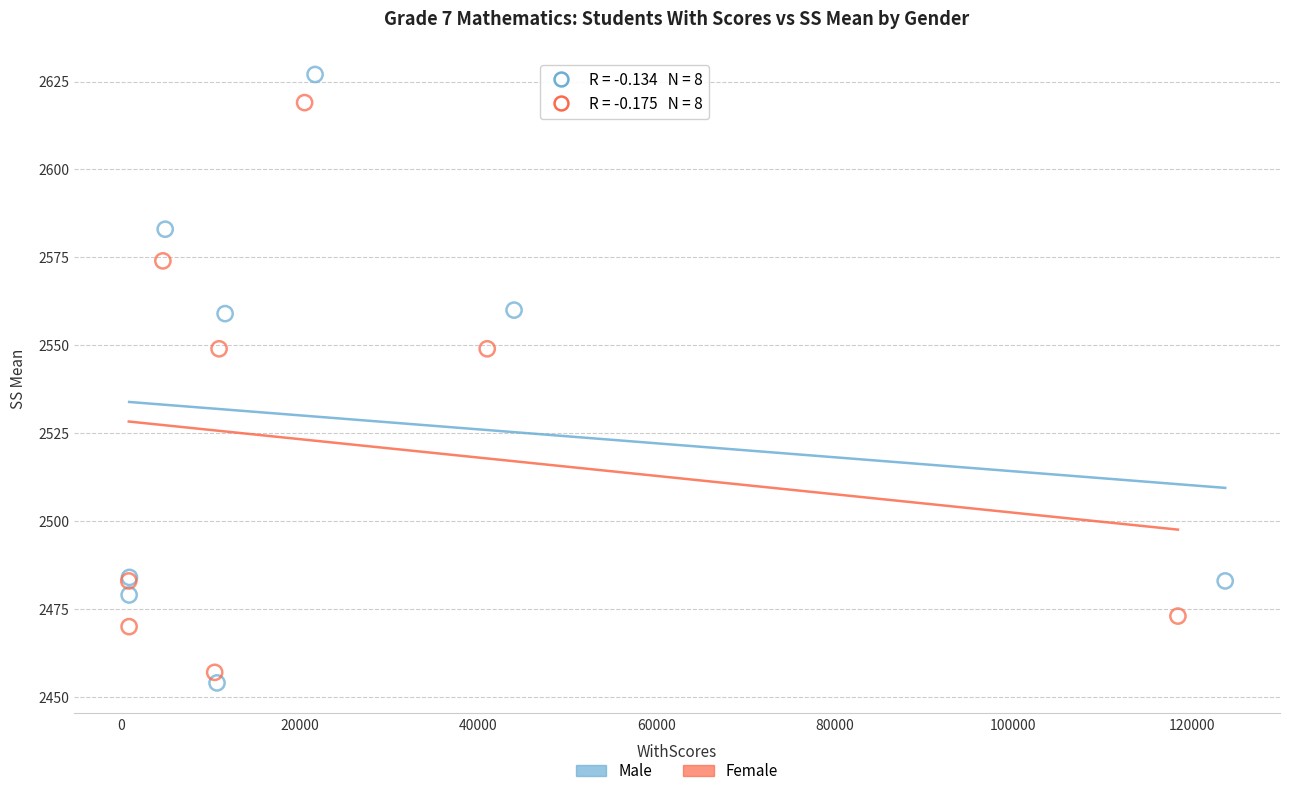

Which series contains the highest Y value?

Male